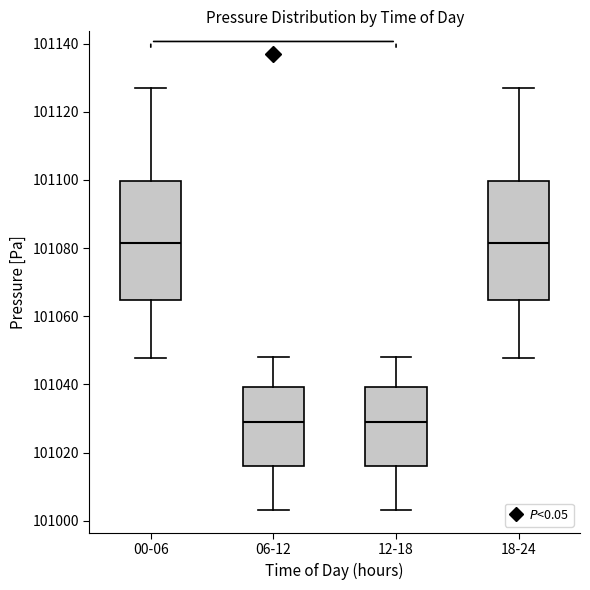

Reading left to right, transcribe this box plot: for each box, give where its median line is, the range the box spans, and where its two whiskers end, as read against the y-axis. The values are not printed on the chart, so give them approximately, as read against the axis.

00-06: median 101082, box 101064 to 101100, whiskers 101048 to 101128
06-12: median 101030, box 101016 to 101040, whiskers 101004 to 101048
12-18: median 101030, box 101016 to 101040, whiskers 101004 to 101048
18-24: median 101082, box 101064 to 101100, whiskers 101048 to 101128